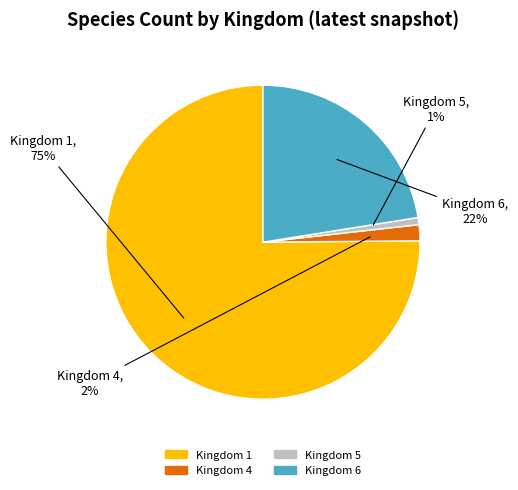

Is there a majority slice in this chart?

Yes